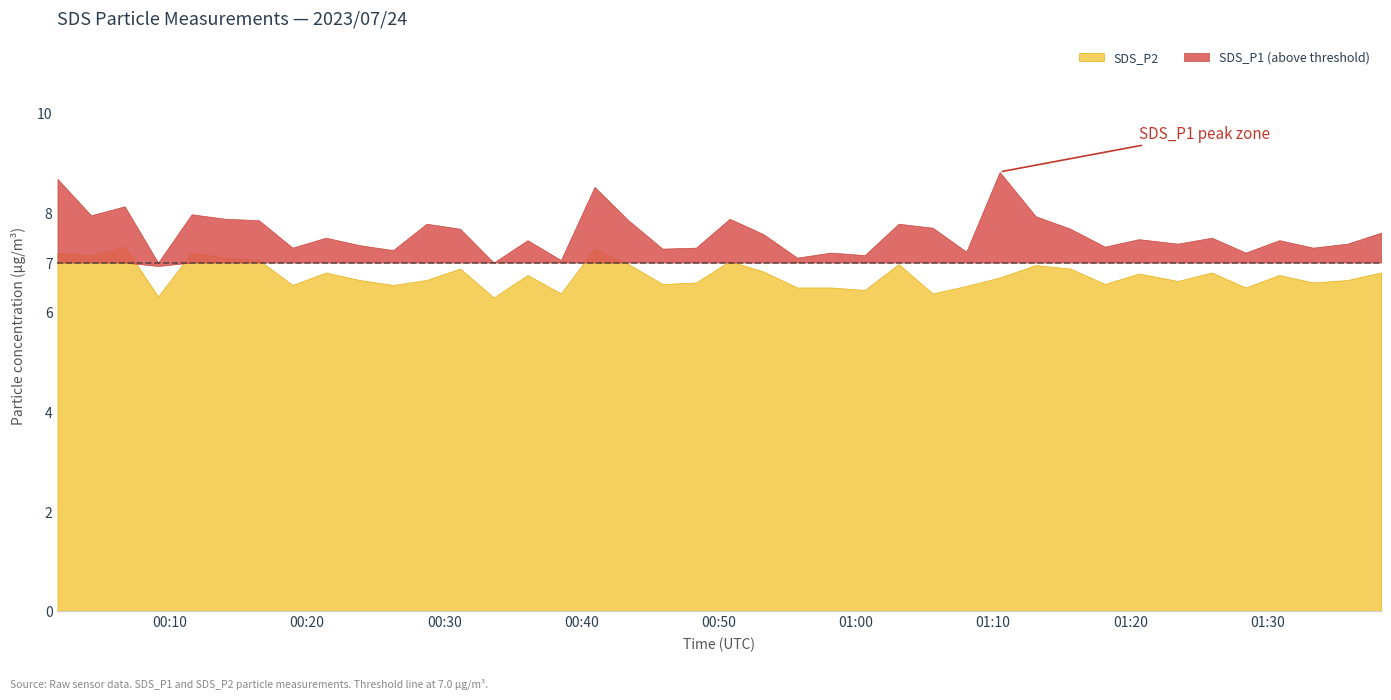

What is the spread (max minus min) of values at 24?

0.7